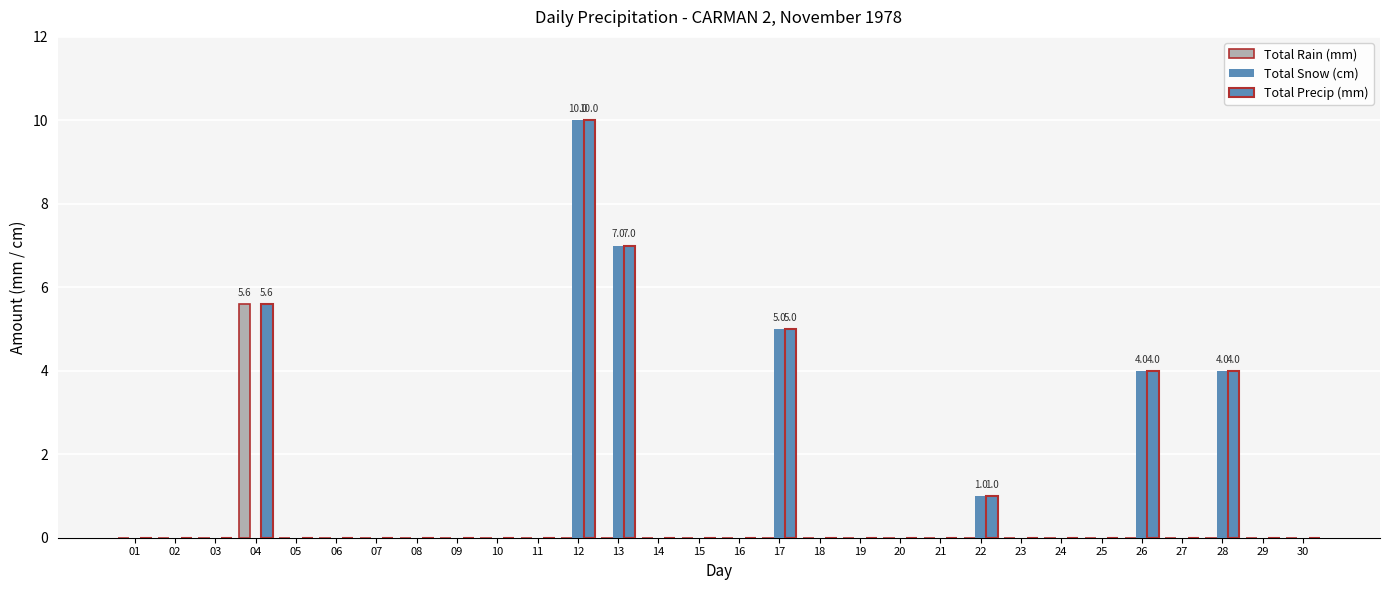

Rank the series by their maximum value, from lowest to highest.

Total Rain (mm), Total Snow (cm), Total Precip (mm)